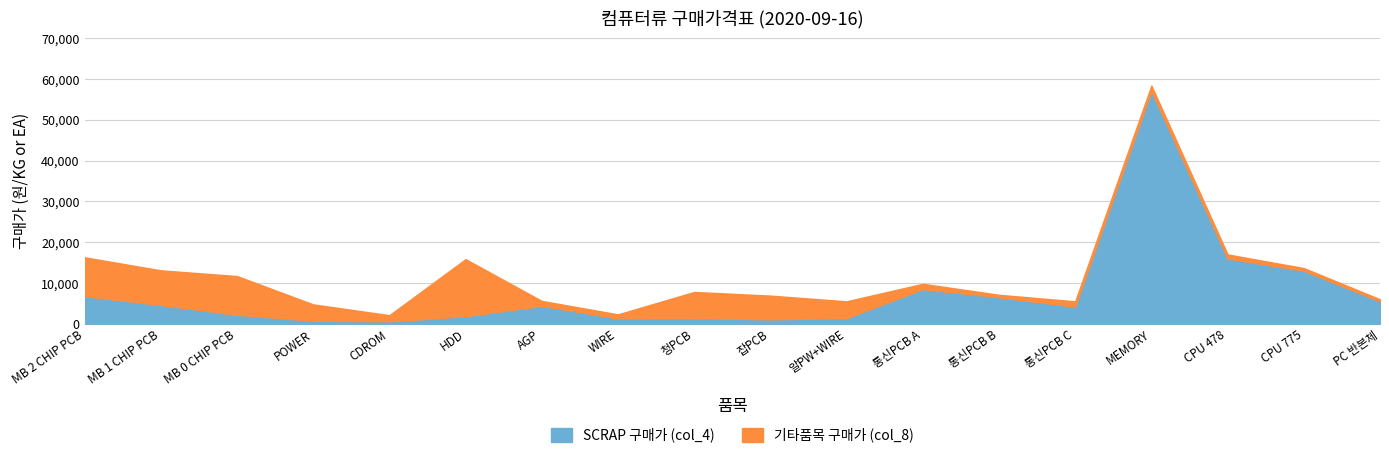

In SCRAP 구매가 (col_4), how many points are higher than both neighbors (excluding endpoints)?

4